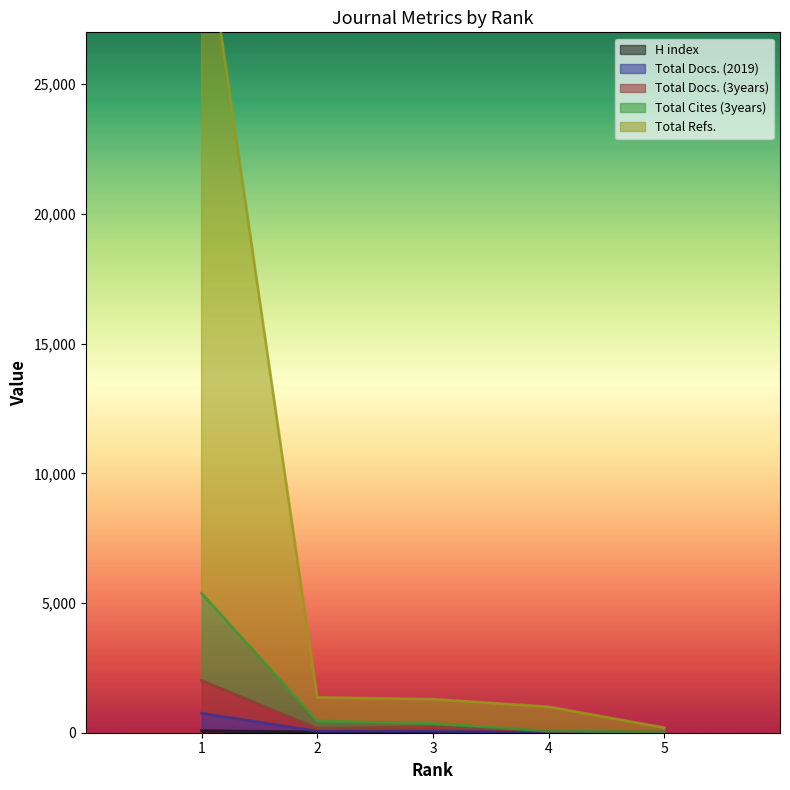

At which category does the chart reach its minimum across all series?

5